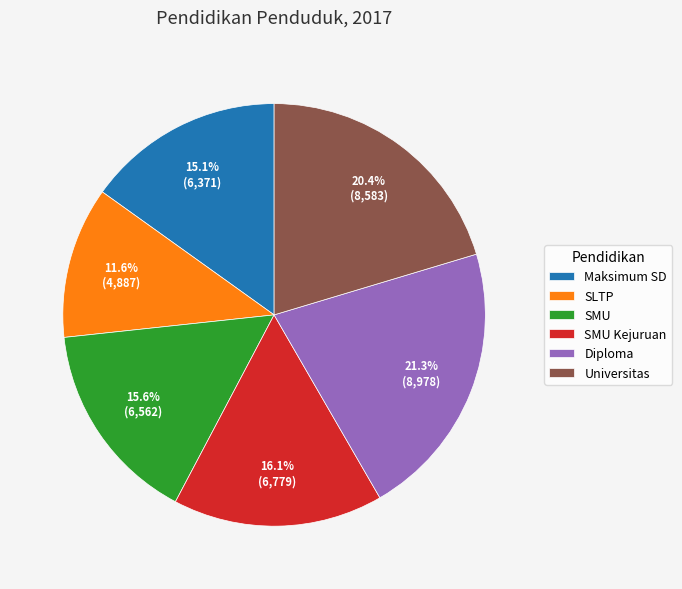

How many segments does this pie chart have?

6